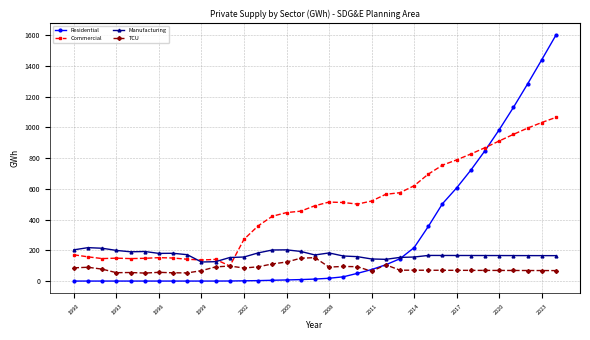

Rank the series by their average value, from lowest to highest.

TCU, Manufacturing, Residential, Commercial